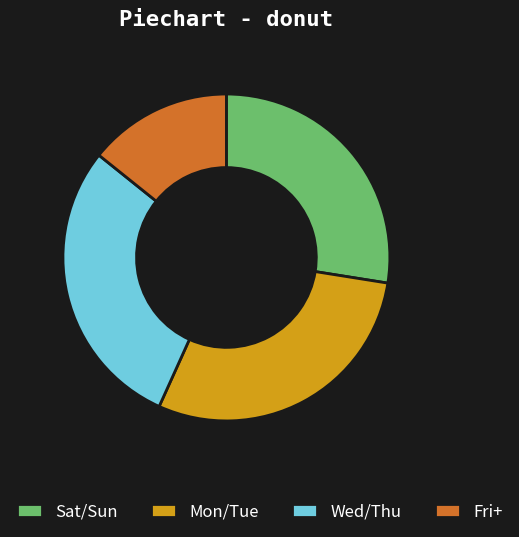

What is the ratio of the value at Wed/Thu to the value at Fri+?

2.0